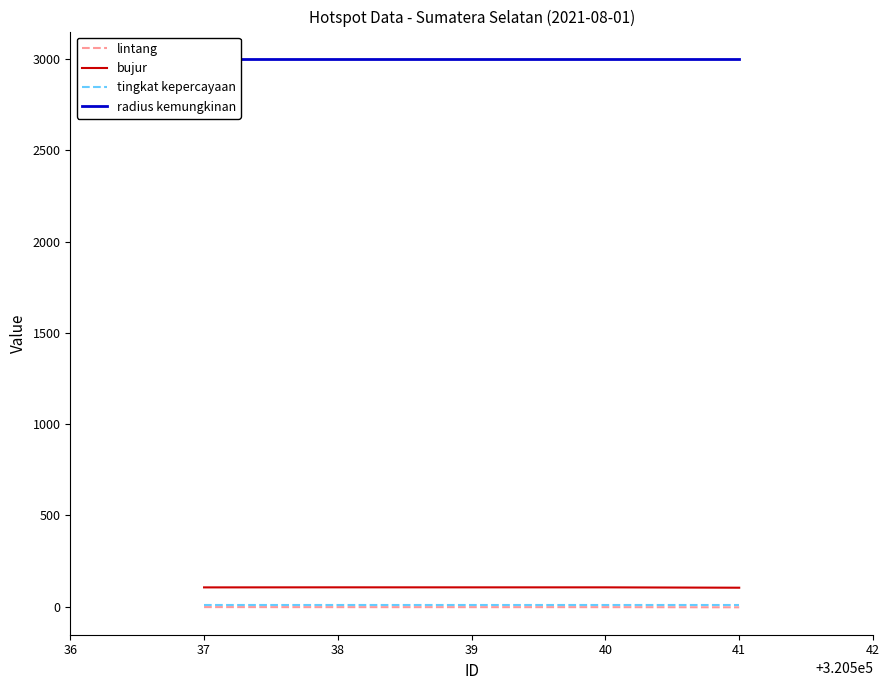

True or false: bujur and lintang intersect in this chart.

False